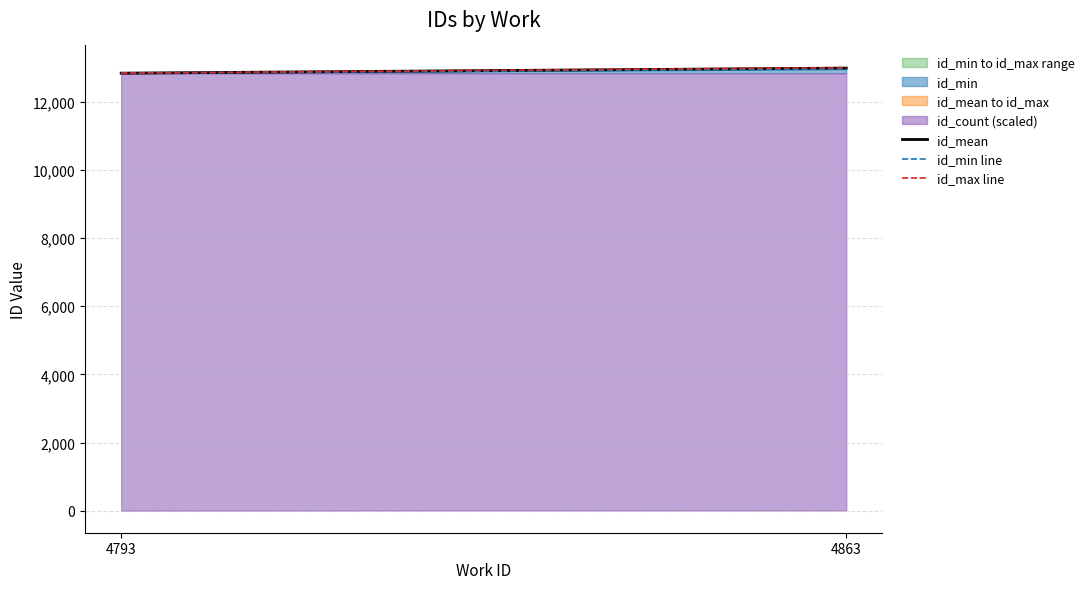

How many data points in id_mean are less than 12992?

1